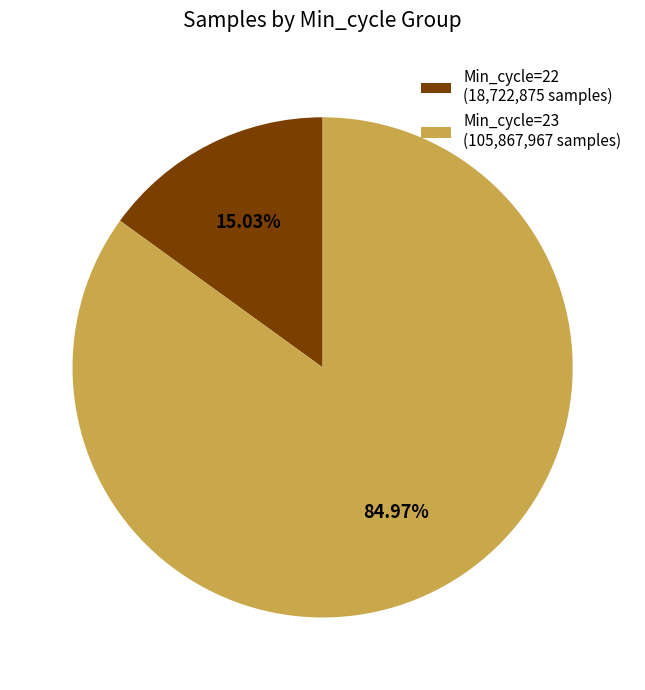

Is the sum of Min_cycle=23 (105,867,967 samples) and Min_cycle=22 (18,722,875 samples) greater than half?

Yes